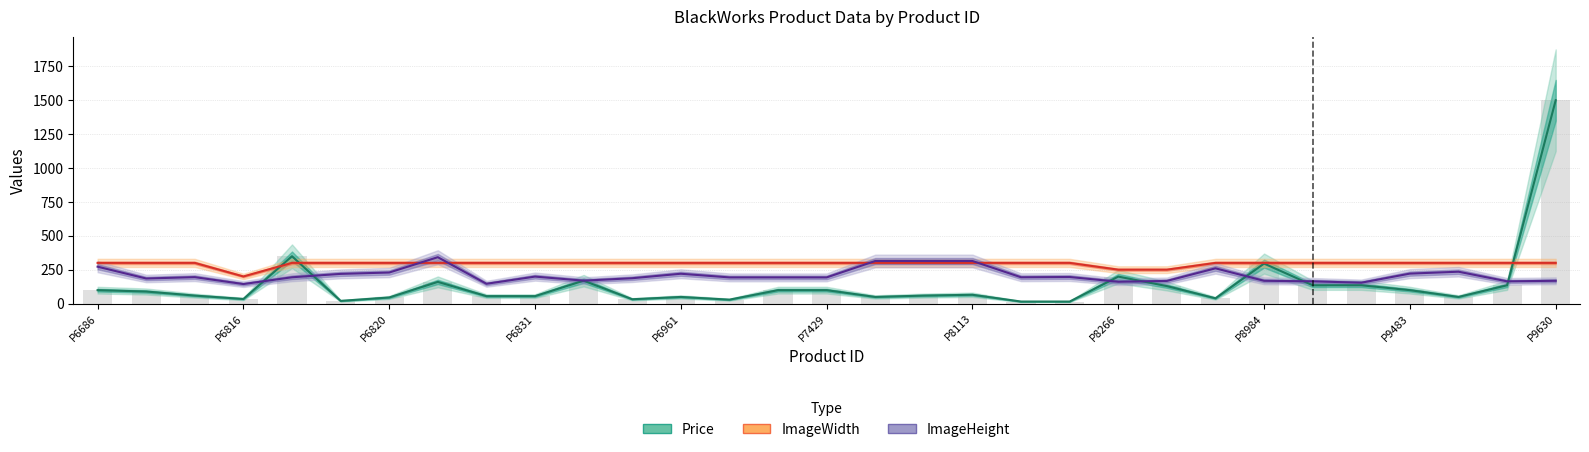

Which series has the widest spread of values?

Price